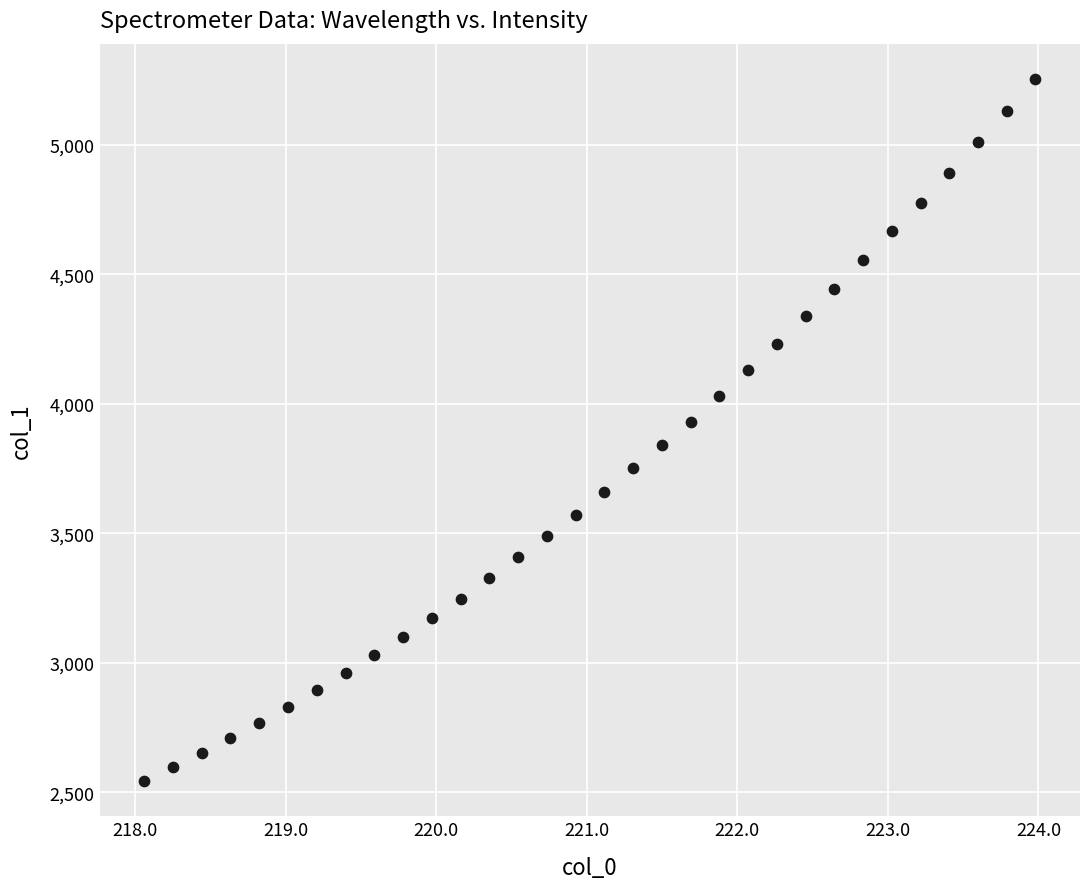

What is the range of Y values (max minus min)?

2712.2